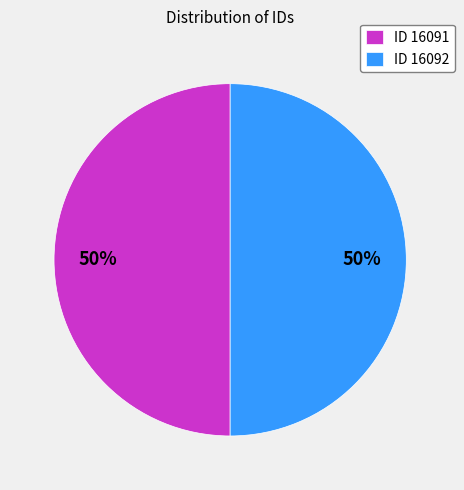

What is the ratio of the value at ID 16091 to the value at ID 16092?

1.0